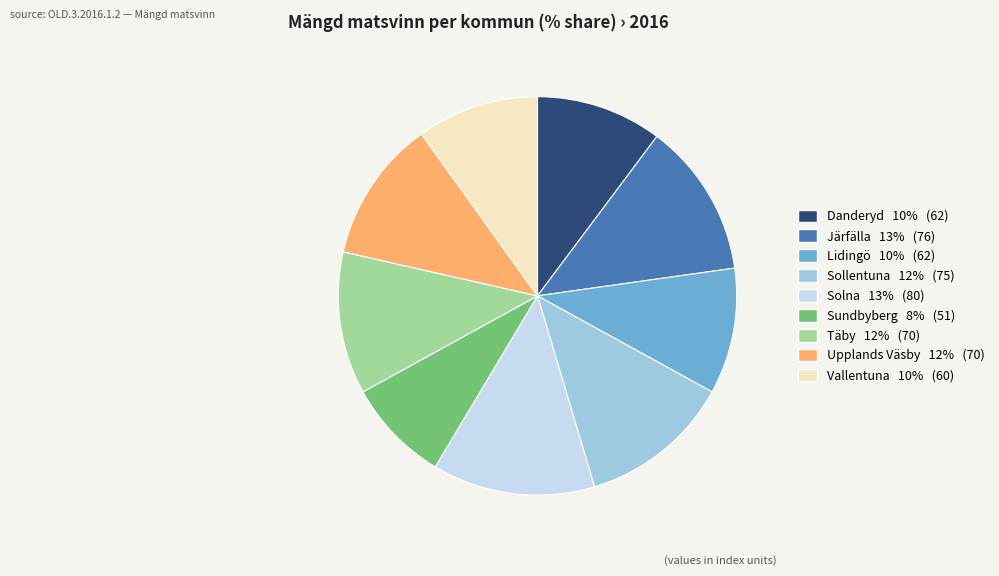

Count the number of slices in the pie.

9